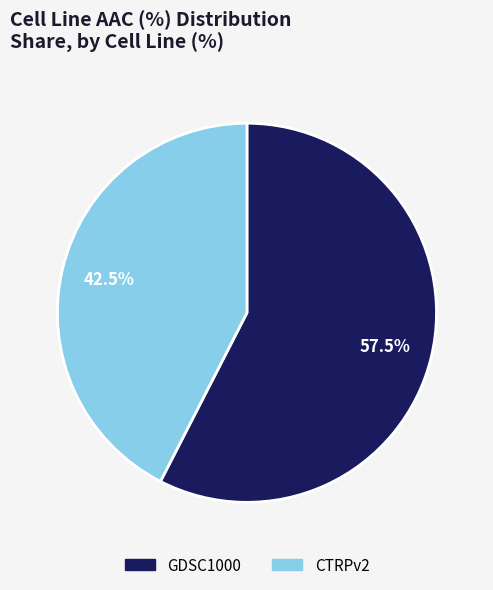

What is the smallest slice in the pie chart?

CTRPv2